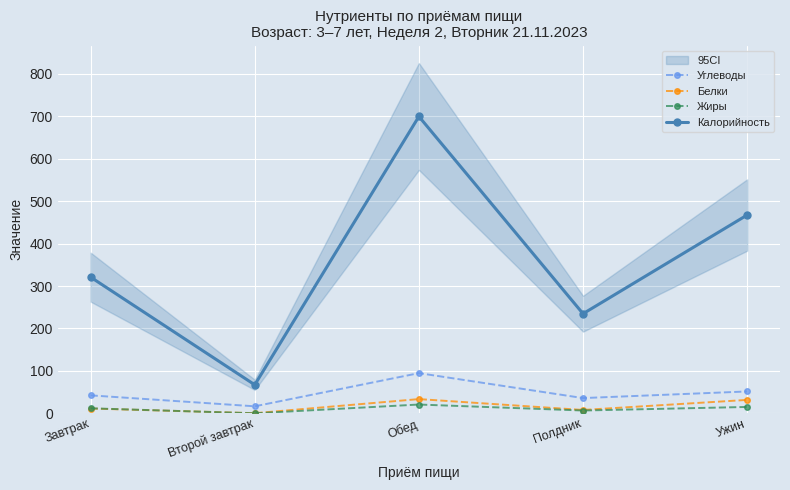

What value does the Белки series have at Завтрак?

11.3